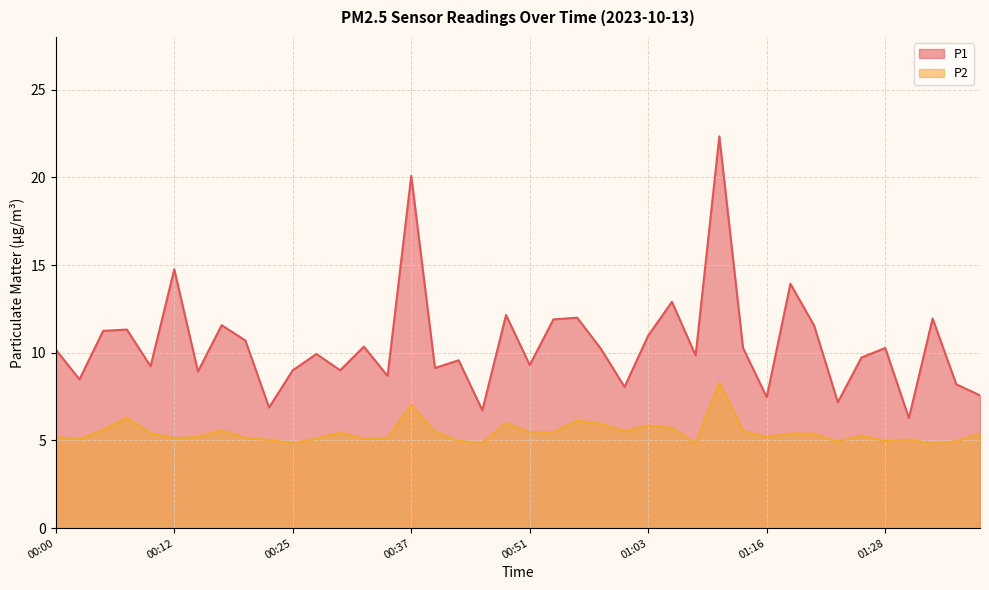

What is the label of the 15th point from the right?

01:03